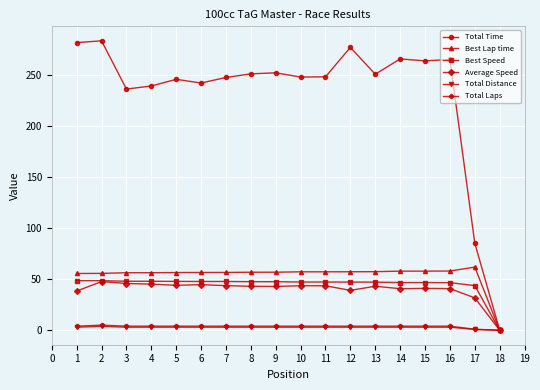

True or false: Total Distance has a value of 3.0 at 9.

True